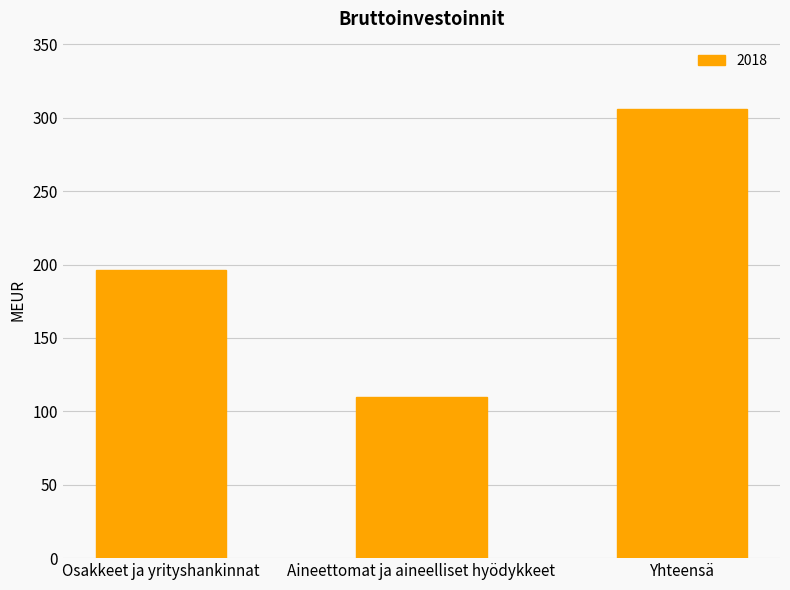

The chart shows a value of 110 at Aineettomat ja aineelliset hyödykkeet. True or false?

True